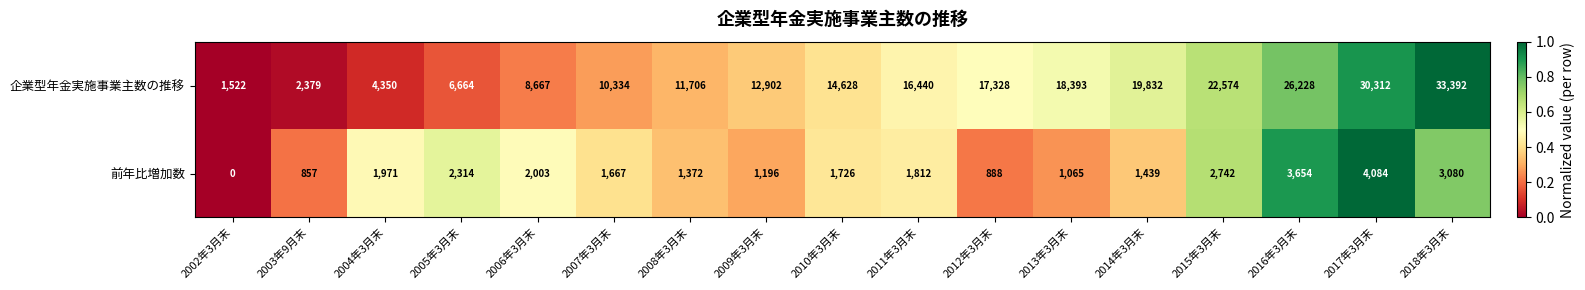

At 2010年3月末, list the series in order from smallest to largest.

前年比増加数, 企業型年金実施事業主数の推移